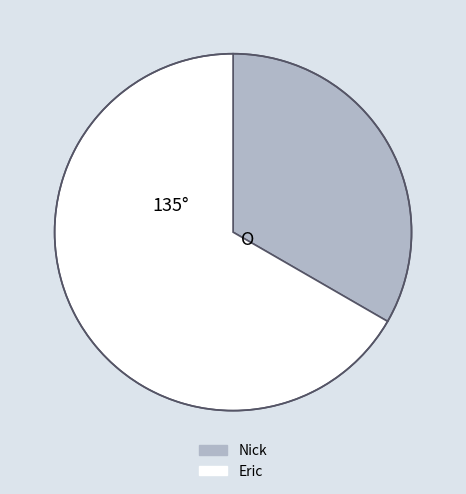

Count the number of slices in the pie.

2